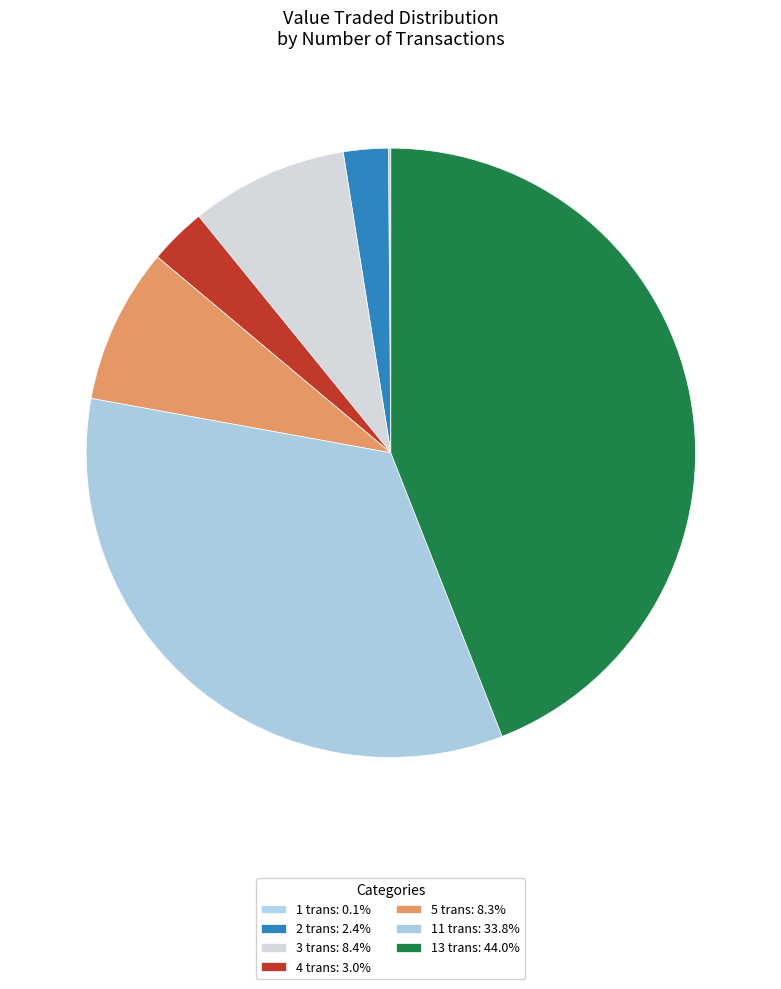

Does any single category account for the majority?

No